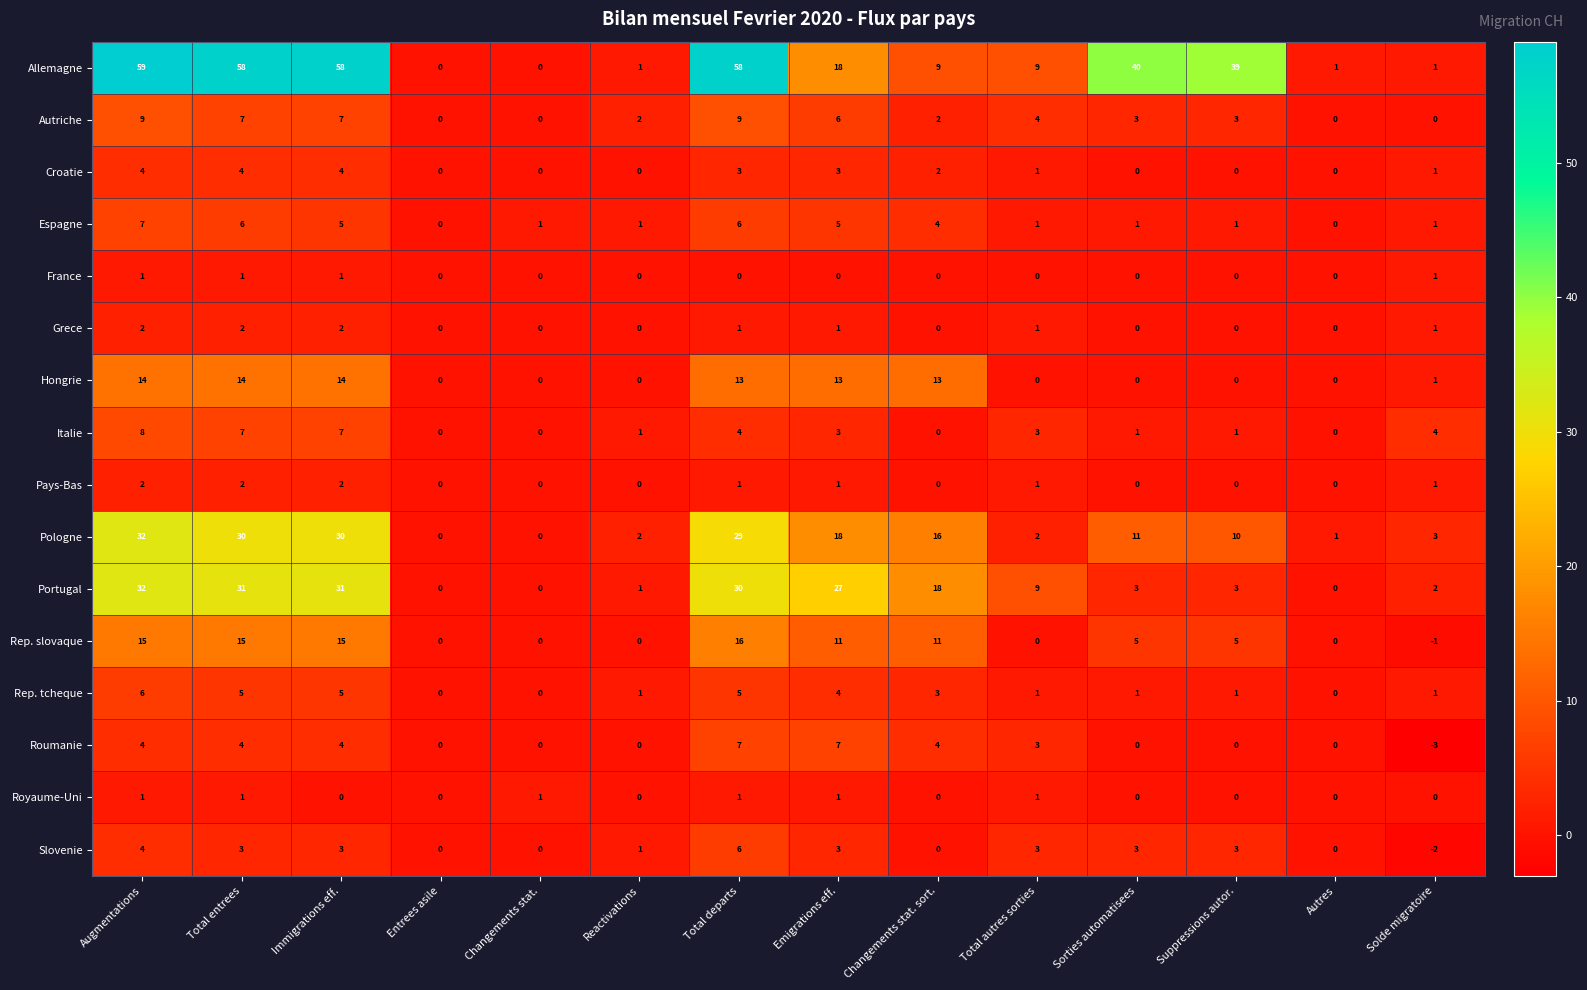

What is the sum of the Italie values at Total entrees and Autres?

7